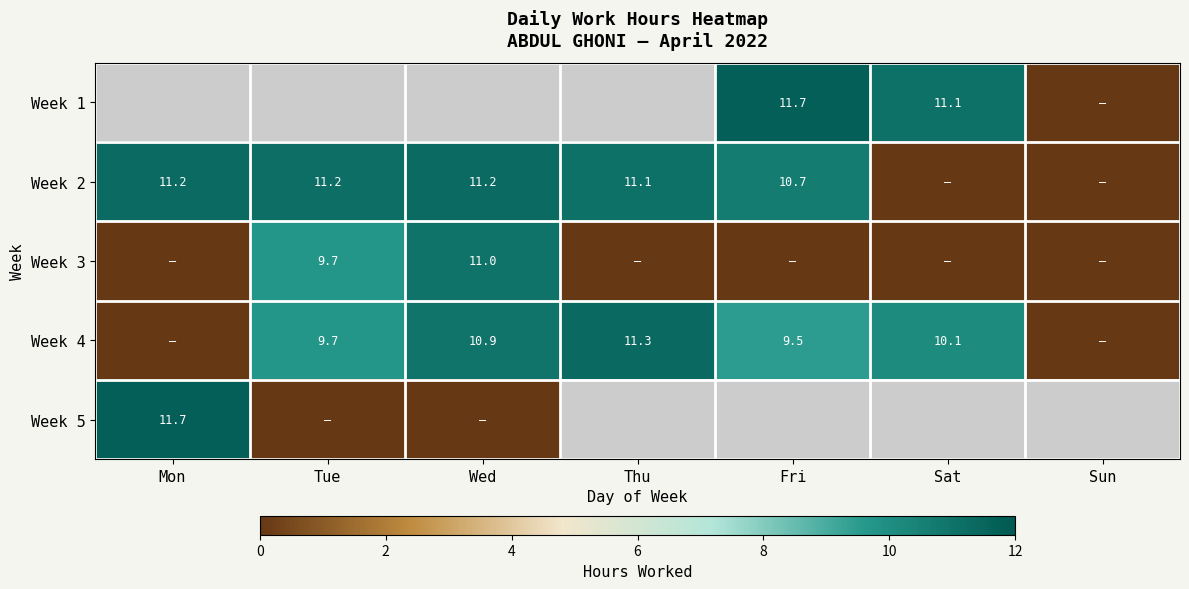

What is the difference between the maximum and minimum values in the Week 5 series?

11.7